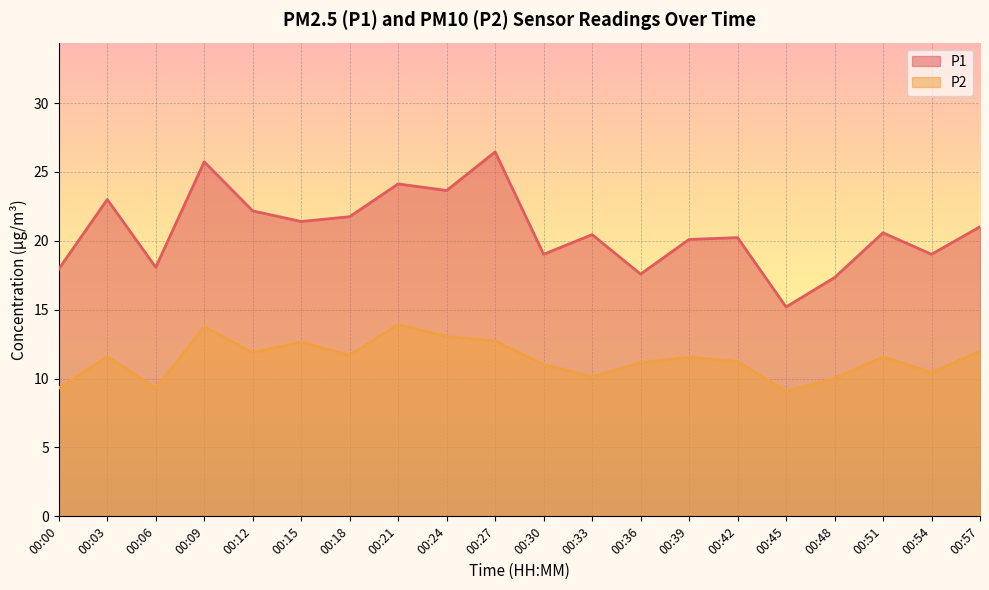

What is the average value of the P1 series?

20.7